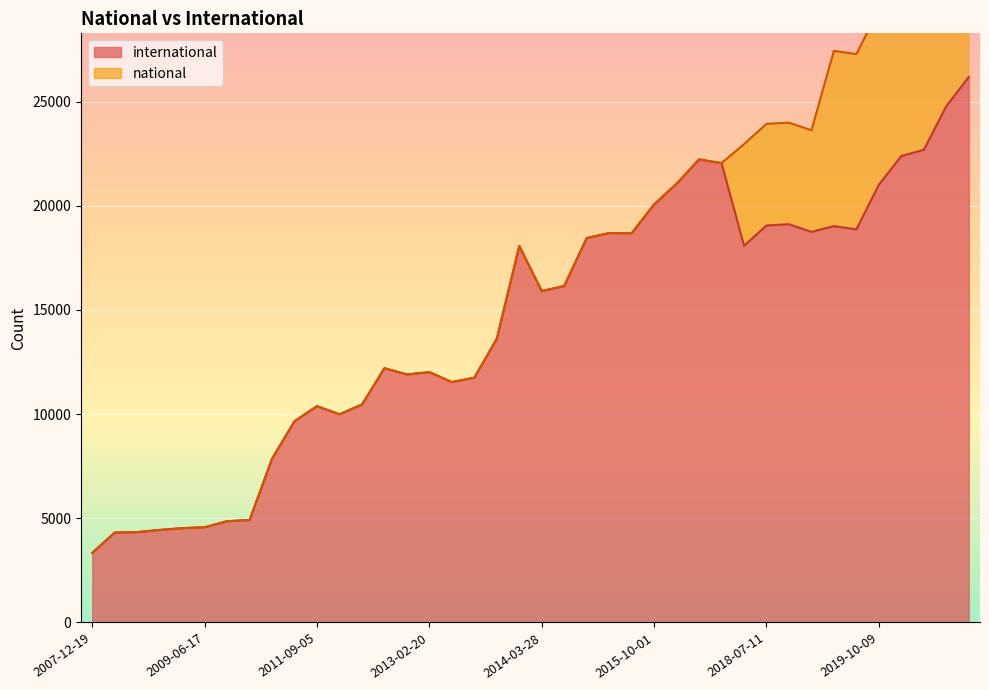

Reading right to left, what are all the values shown in this chart?

2020-10-01=26183	2020-07-01=24779	2020-04-01=22689	2020-01-01=22390	2019-10-09=21015	2019-07-01=18868	2019-04-06=19024	2019-01-01=18749	2018-09-28=19114	2018-07-11=19056	2017-12-22=18083	2017-04-12=22049	2016-12-27=22226	2016-10-07=21060	2015-10-01=20069	2015-07-03=18682	2015-04-09=18693	2015-01-19=18449	2014-09-08=16150	2014-03-28=15907	2013-12-20=18071	2013-09-10=13616	2013-07-09=11750	2013-05-21=11539	2013-02-20=12016	2012-12-11=11906	2012-10-31=12205	2012-07-13=10461	2012-03-26=9992	2011-09-05=10383	2011-02-21=9659	2010-11-17=7862	2009-12-16=4919	2009-09-25=4861	2009-06-17=4572	2009-04-06=4528	2008-12-17=4442	2008-10-10=4337	2008-06-27=4317	2007-12-19=3341